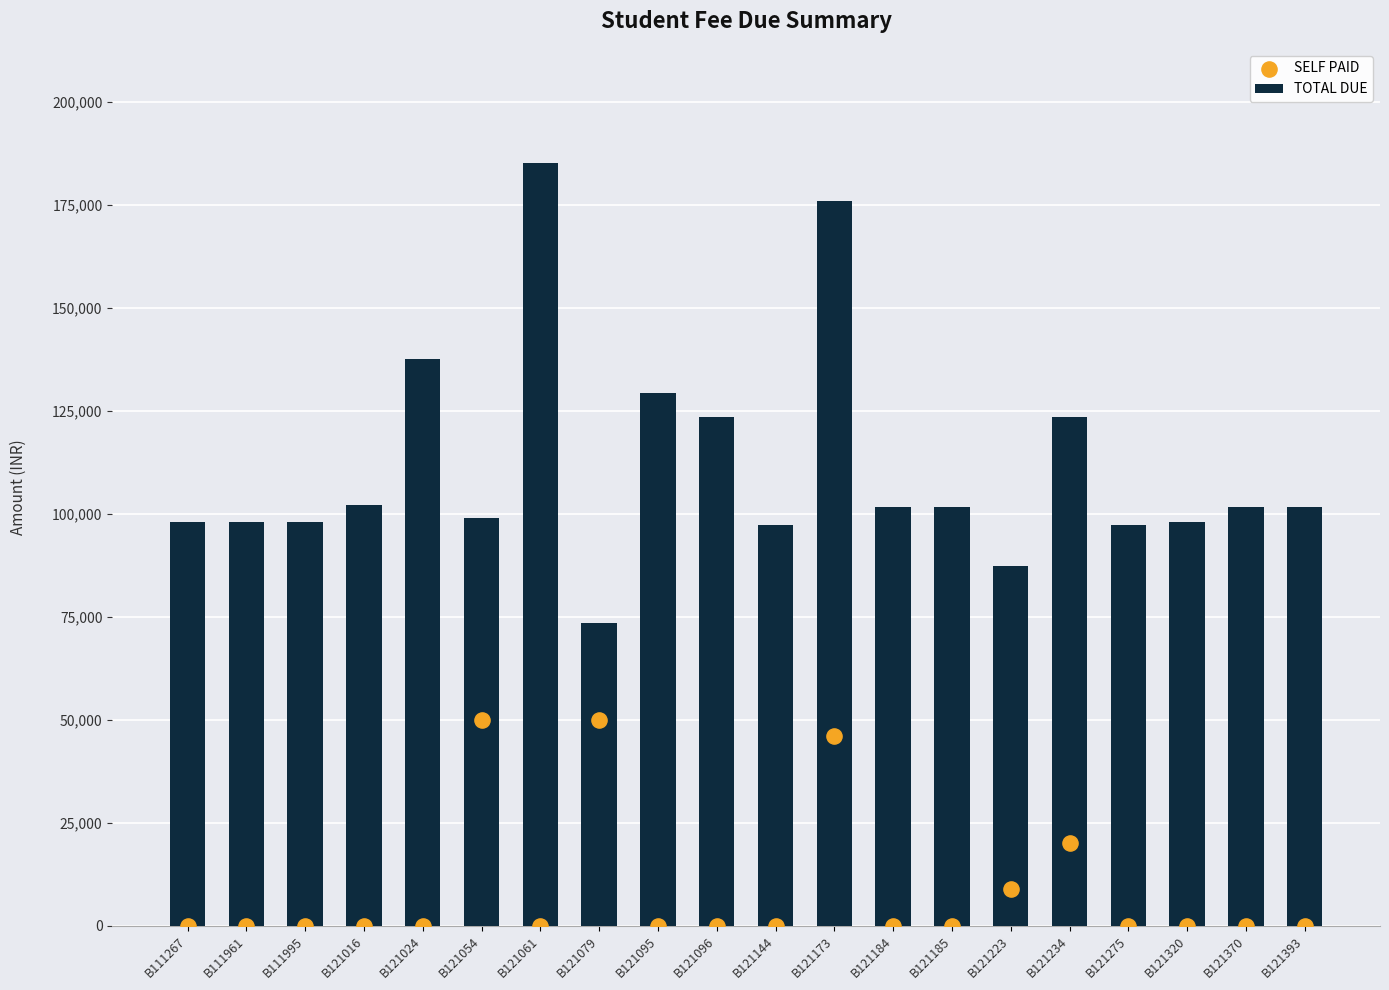

What are all the series names shown in the legend?

TOTAL DUE, SELF PAID